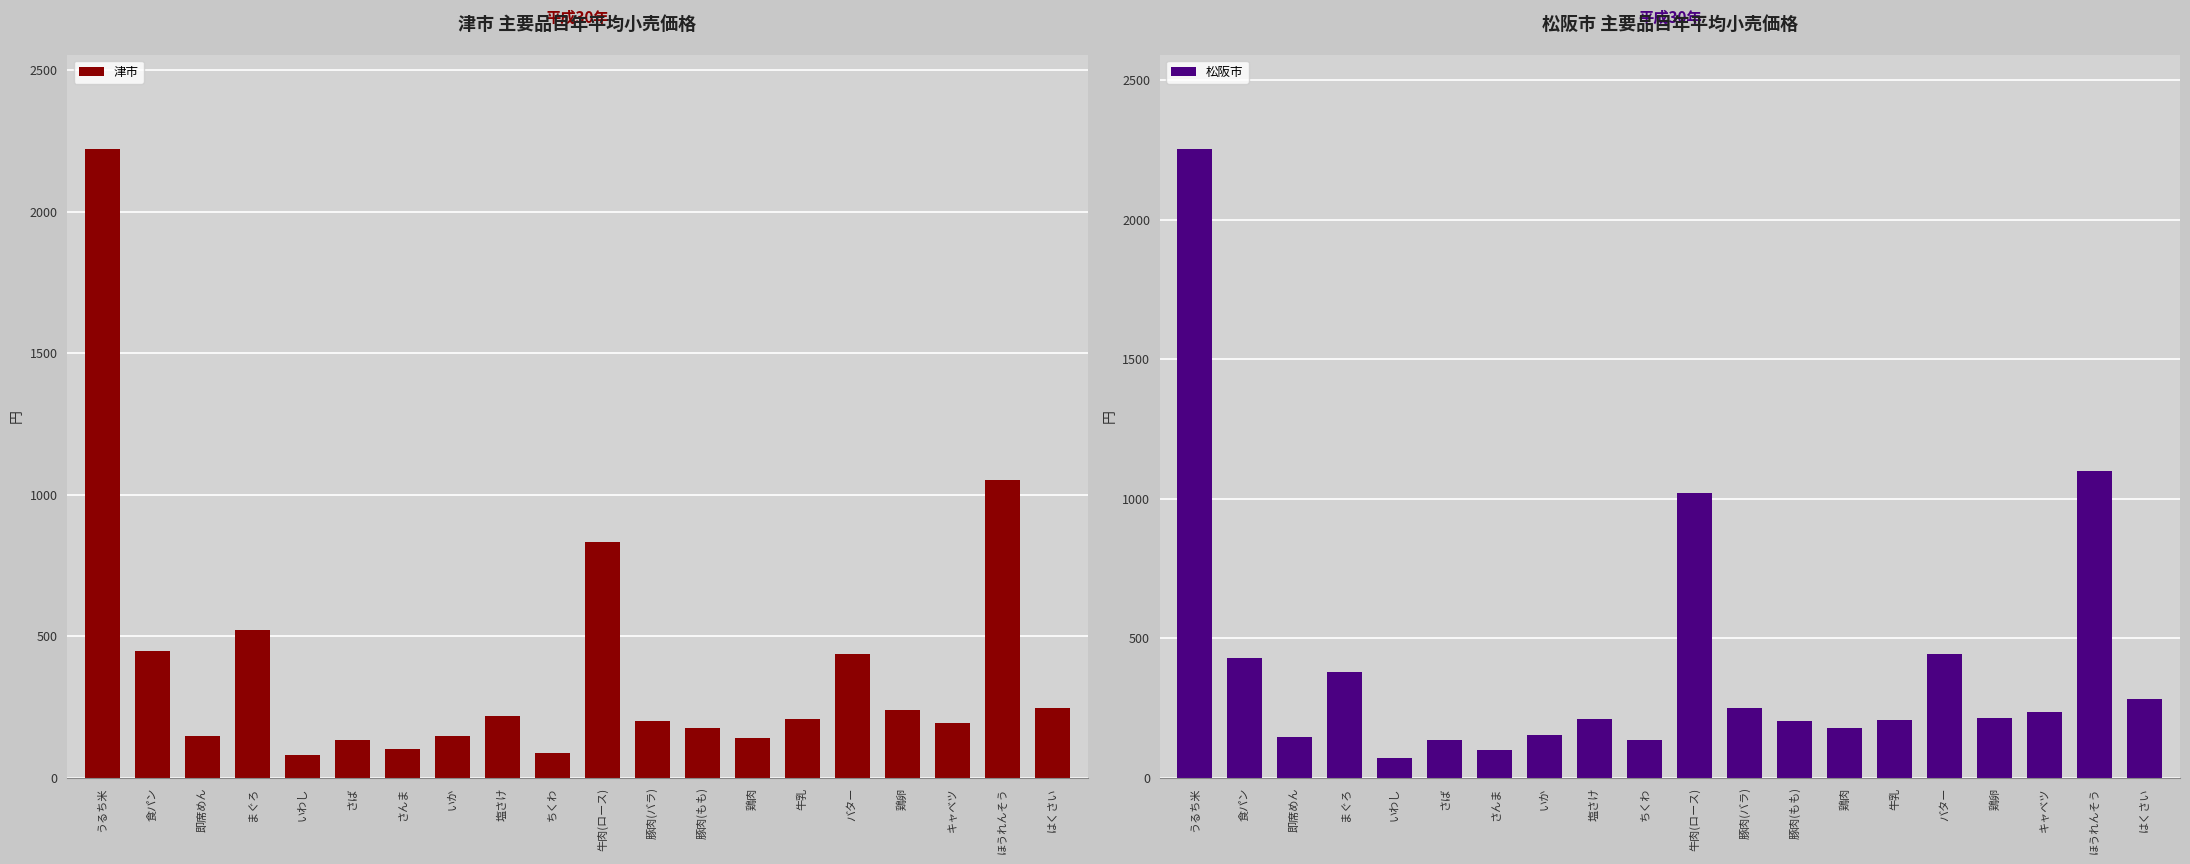

Which has a higher value, 豚肉(バラ) or 塩さけ?

塩さけ